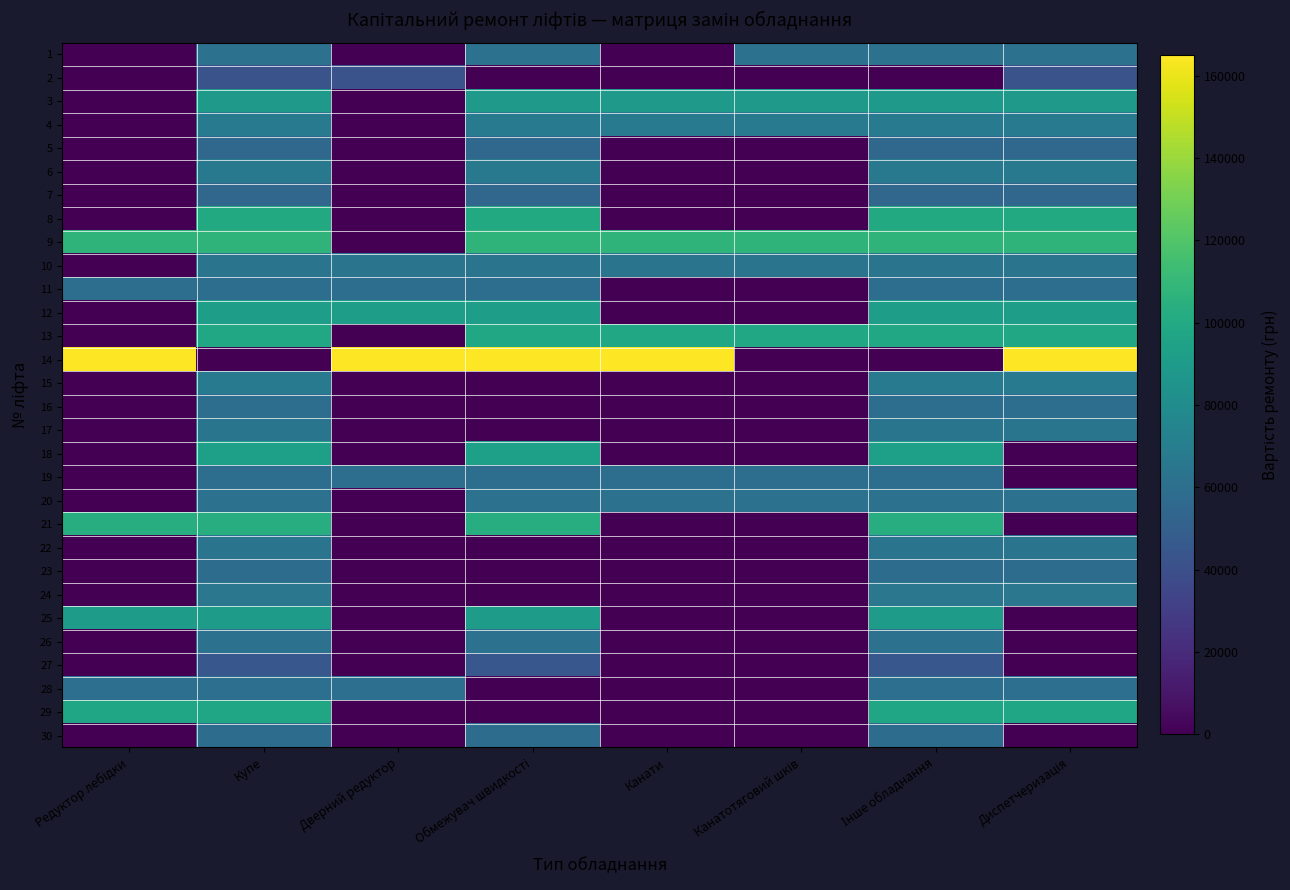

What is the greatest value displayed?

164909.9